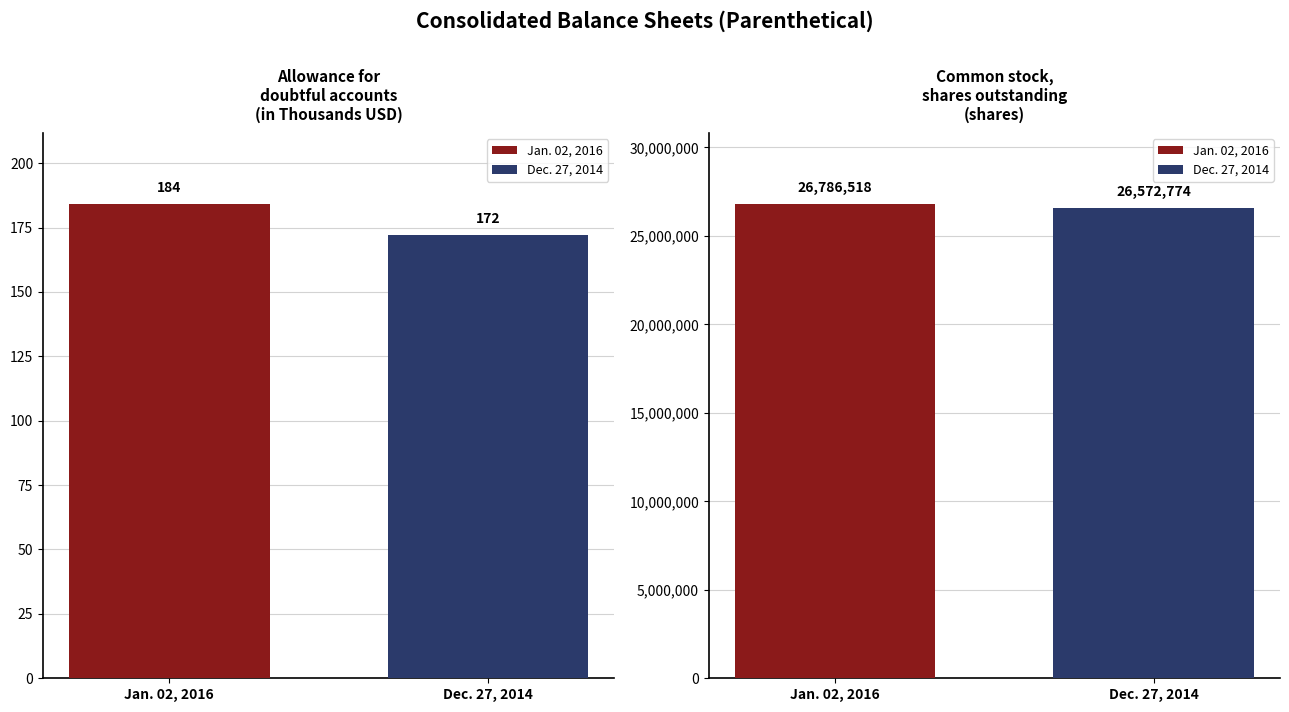

What is the minimum value shown in the chart?

172